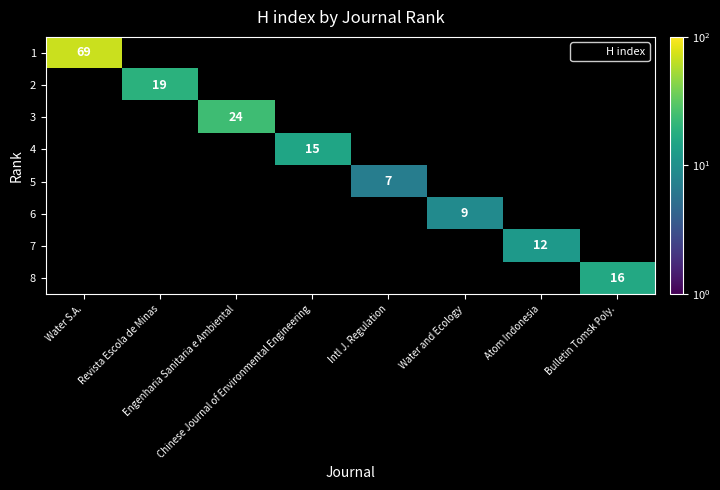

What is the maximum value shown in the chart?

69.0